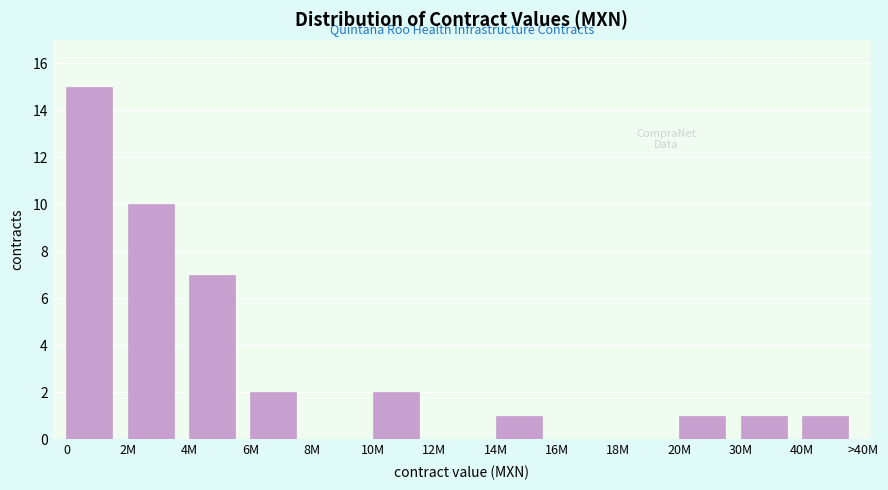

Reading left to right, what are all the values shown in this chart?

0=15	2M=10	4M=7	6M=2	8M=0	10M=2	12M=0	14M=1	16M=0	18M=0	20M=1	30M=1	40M=1